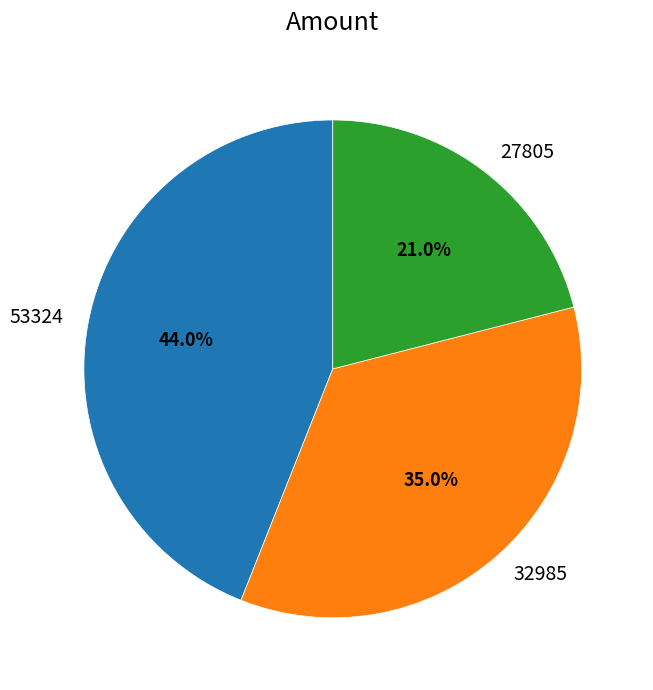

True or false: 53324 accounts for 6% of the total.

False